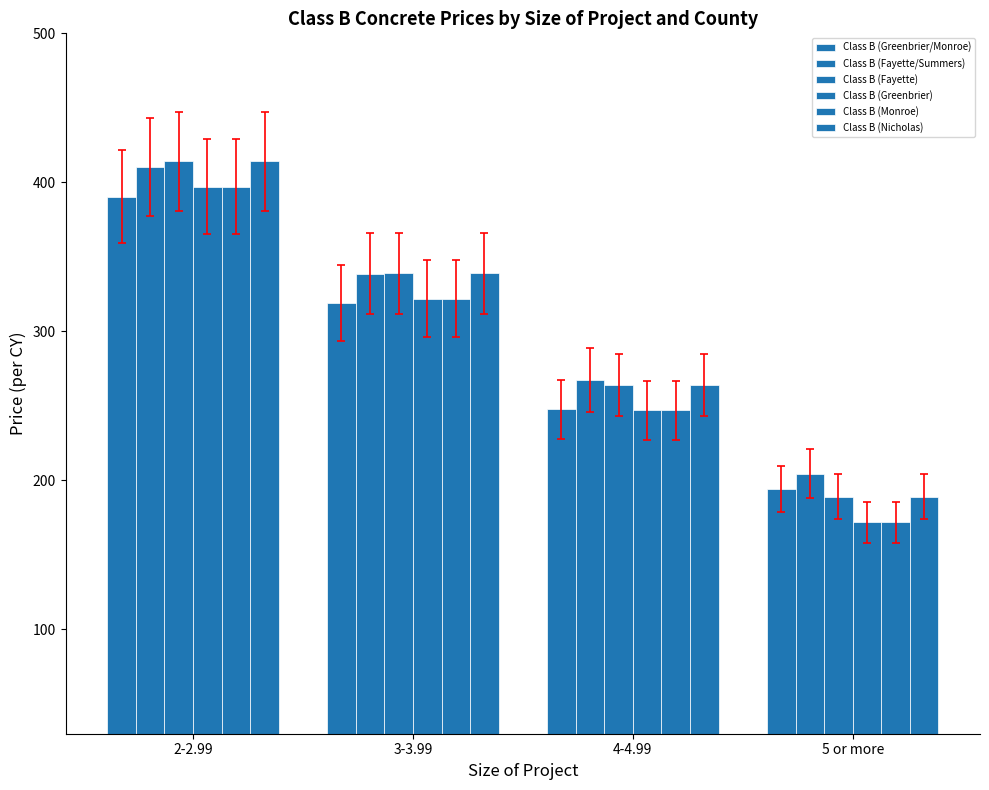

At 3-3.99, list the series in order from largest to smallest.

Class B (Fayette), Class B (Nicholas), Class B (Fayette/Summers), Class B (Greenbrier), Class B (Monroe), Class B (Greenbrier/Monroe)